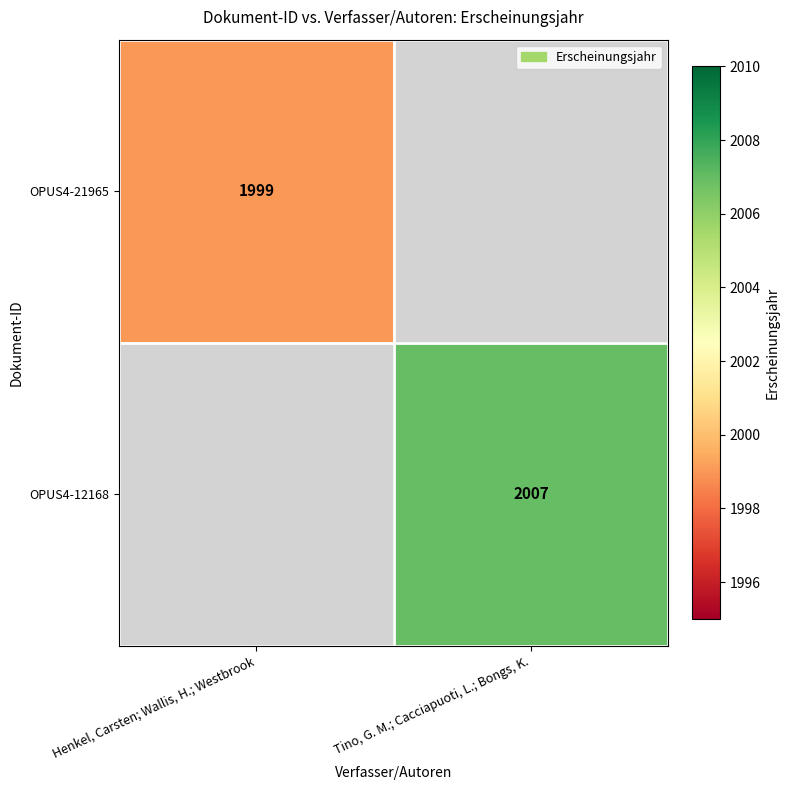

Is it true that OPUS4-12168 equals 2007 at Tino, G. M.; Cacciapuoti, L.; Bongs, K.?

True